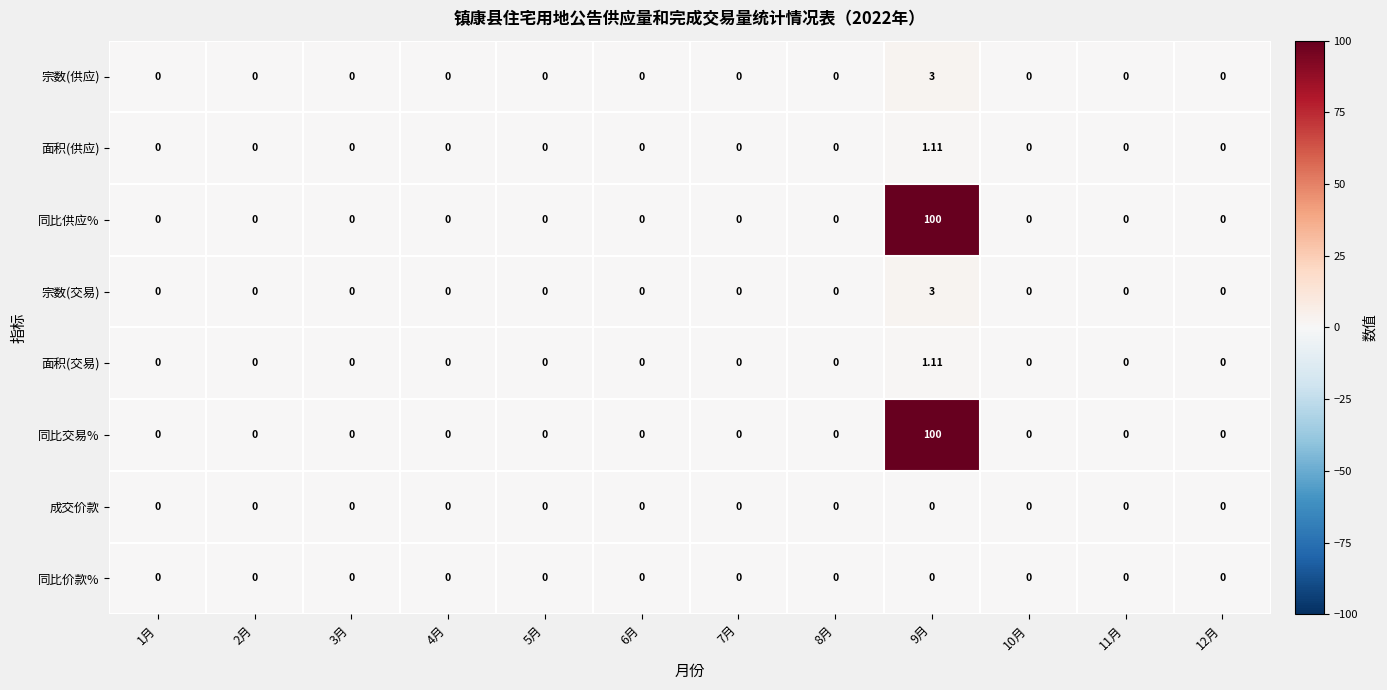

Reading left to right, list all the values displayed in this chart.

宗数(供应): 1月=0.0	2月=0.0	3月=0.0	4月=0.0	5月=0.0	6月=0.0	7月=0.0	8月=0.0	9月=3.0	10月=0.0	11月=0.0	12月=0.0
面积(供应): 1月=0.0	2月=0.0	3月=0.0	4月=0.0	5月=0.0	6月=0.0	7月=0.0	8月=0.0	9月=1.1	10月=0.0	11月=0.0	12月=0.0
同比供应%: 1月=0.0	2月=0.0	3月=0.0	4月=0.0	5月=0.0	6月=0.0	7月=0.0	8月=0.0	9月=100.0	10月=0.0	11月=0.0	12月=0.0
宗数(交易): 1月=0.0	2月=0.0	3月=0.0	4月=0.0	5月=0.0	6月=0.0	7月=0.0	8月=0.0	9月=3.0	10月=0.0	11月=0.0	12月=0.0
面积(交易): 1月=0.0	2月=0.0	3月=0.0	4月=0.0	5月=0.0	6月=0.0	7月=0.0	8月=0.0	9月=1.1	10月=0.0	11月=0.0	12月=0.0
同比交易%: 1月=0.0	2月=0.0	3月=0.0	4月=0.0	5月=0.0	6月=0.0	7月=0.0	8月=0.0	9月=100.0	10月=0.0	11月=0.0	12月=0.0
成交价款: 1月=0.0	2月=0.0	3月=0.0	4月=0.0	5月=0.0	6月=0.0	7月=0.0	8月=0.0	9月=0.0	10月=0.0	11月=0.0	12月=0.0
同比价款%: 1月=0.0	2月=0.0	3月=0.0	4月=0.0	5月=0.0	6月=0.0	7月=0.0	8月=0.0	9月=0.0	10月=0.0	11月=0.0	12月=0.0